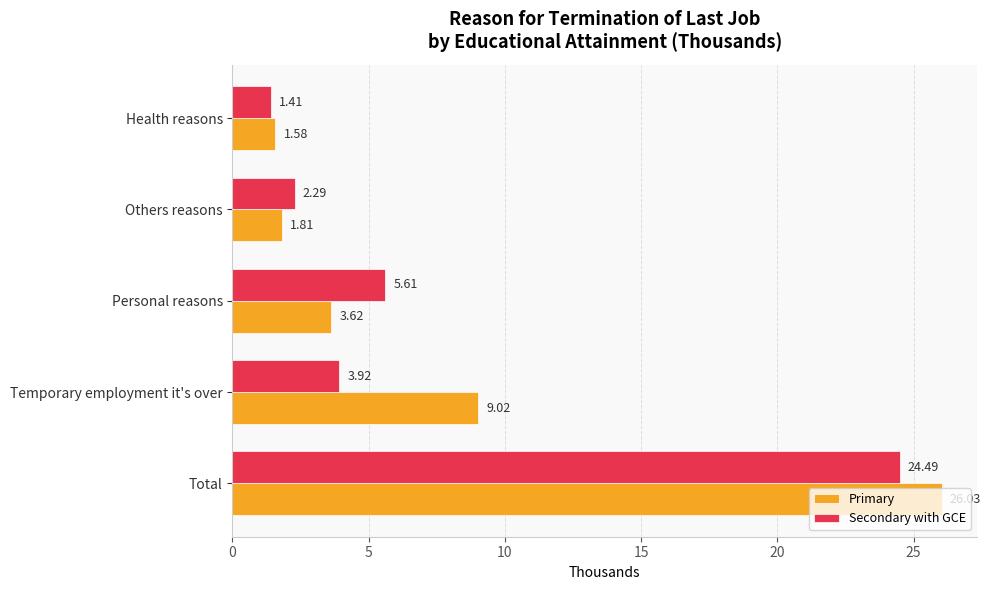

List the labels in order of Secondary with GCE value, largest first.

Total, Personal reasons, Temporary employment it's over, Others reasons, Health reasons